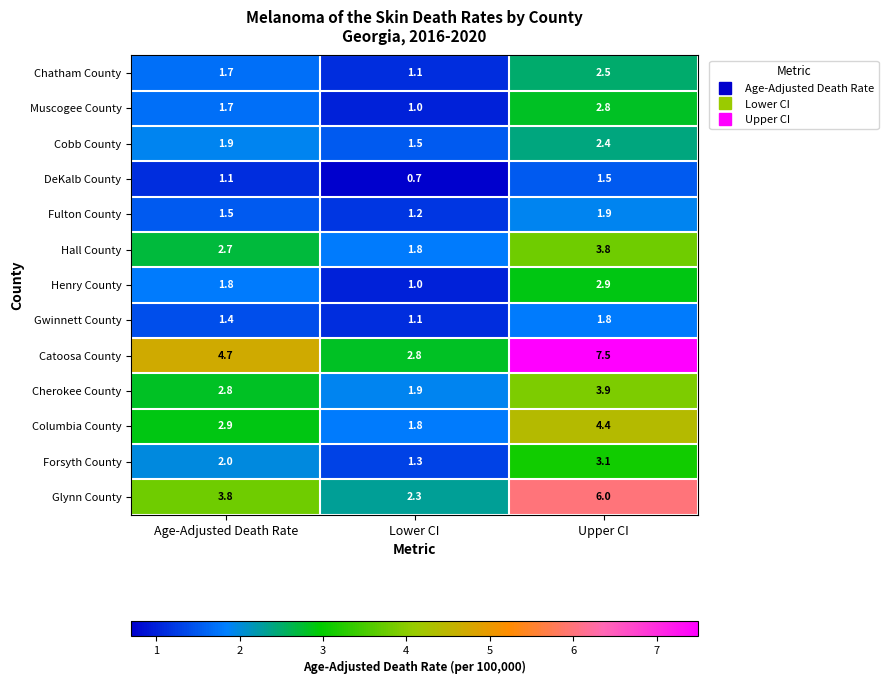

How many categories are shown in the chart?

3